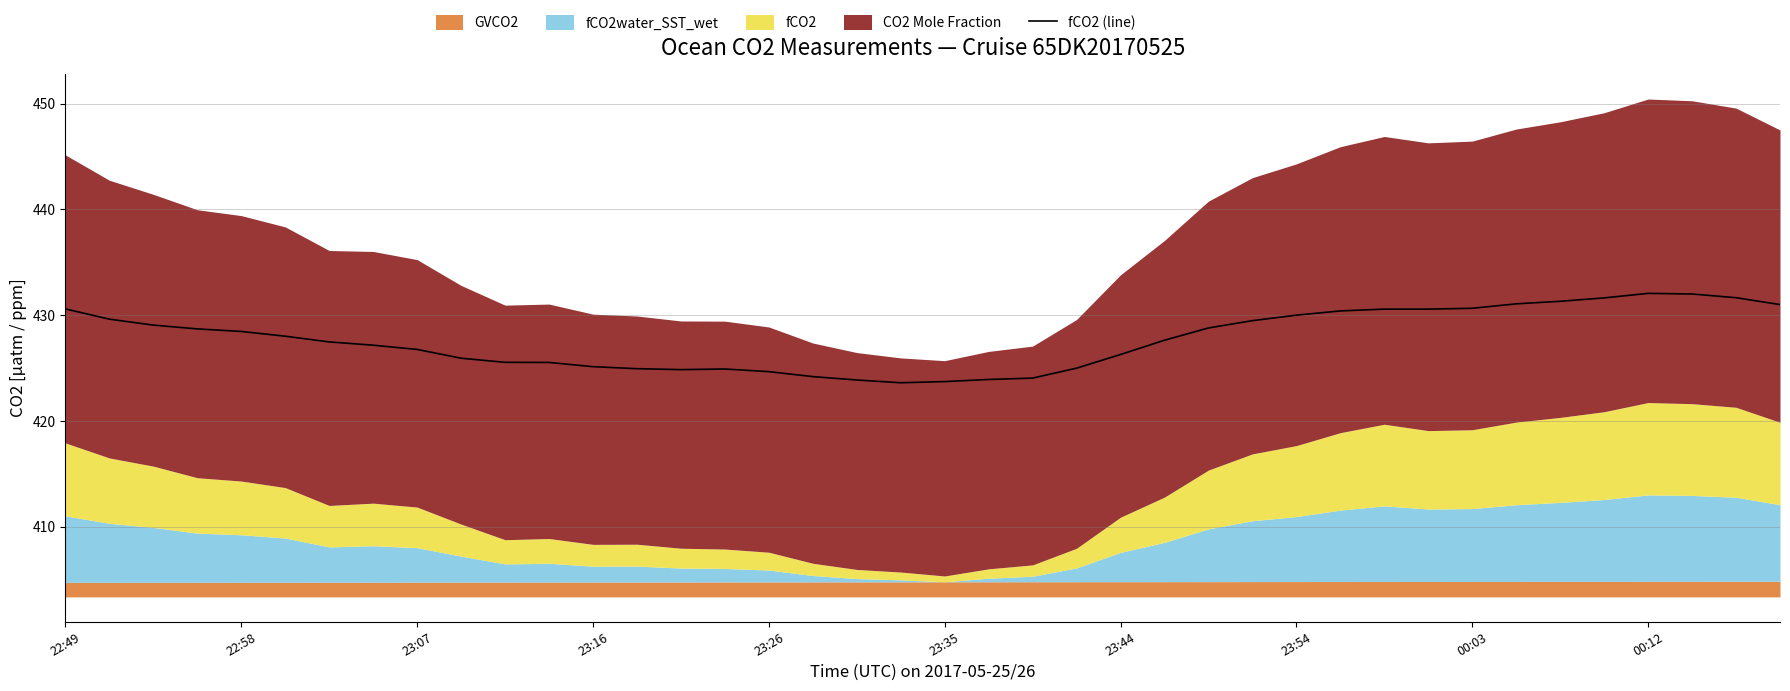

What is the value of the 12th point from the left?

425.5